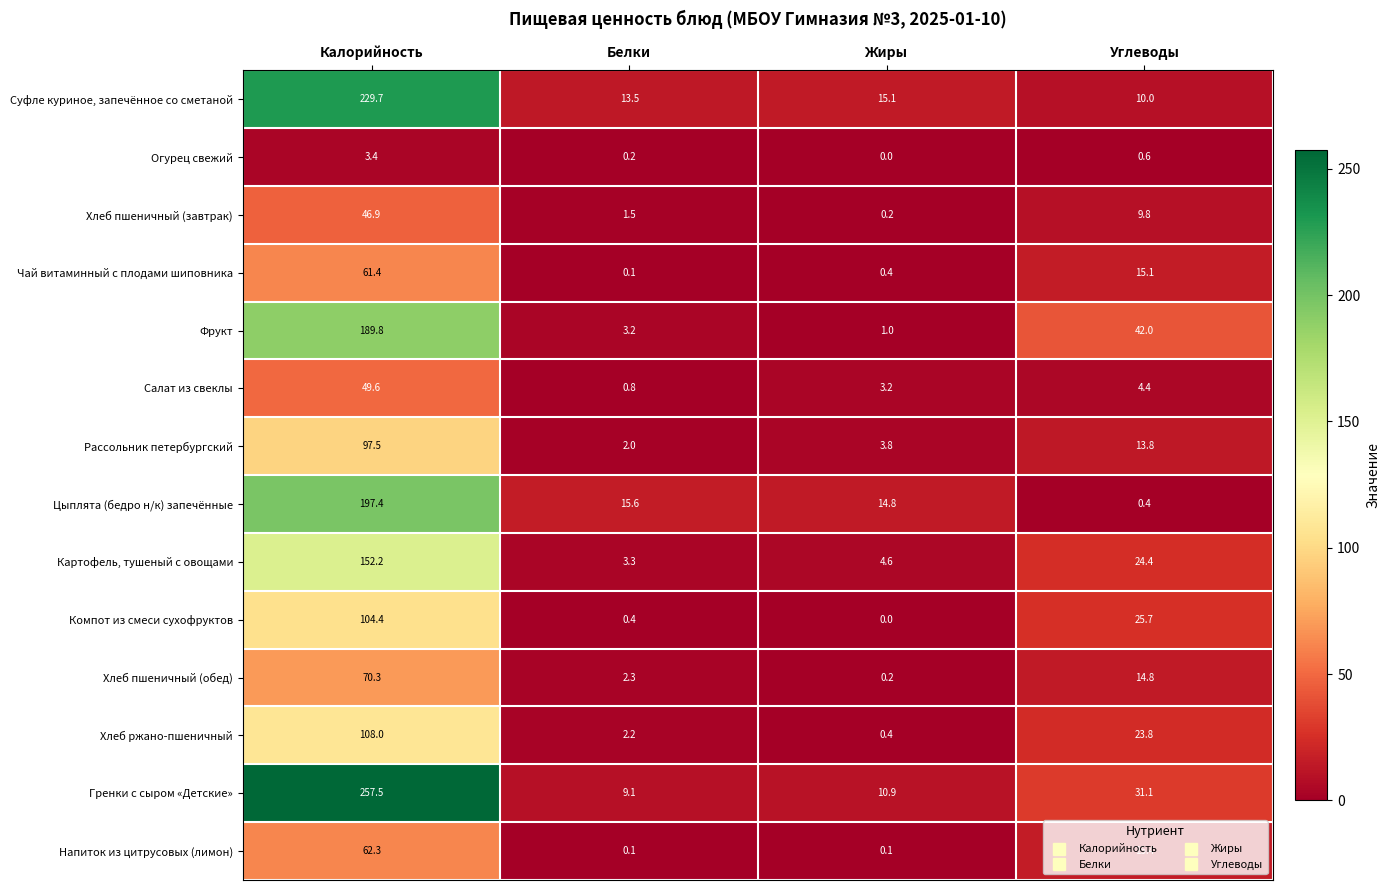

Which series has the widest spread of values?

Гренки с сыром «Детские»